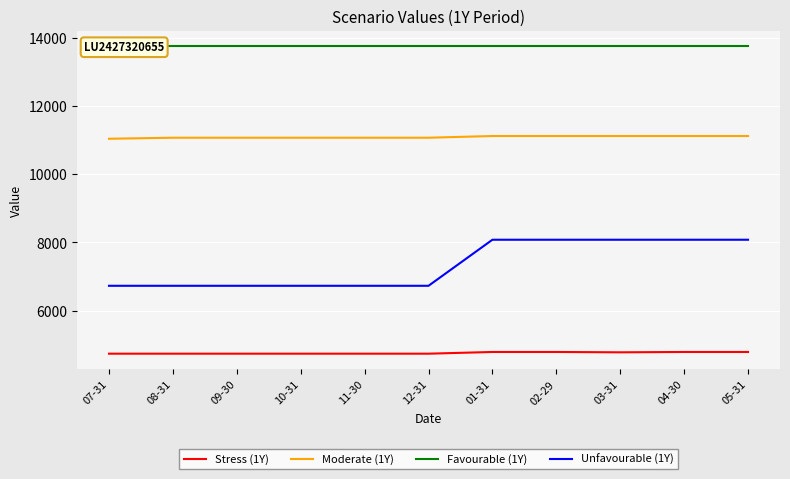

Does the chart display data point markers on the line(s)?

No